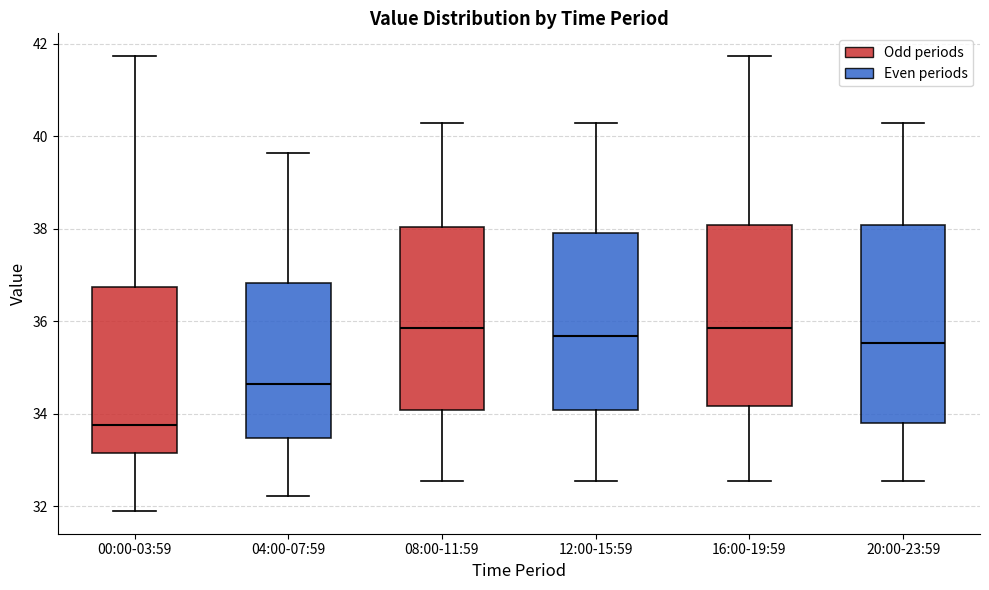

Comparing the boxes themselves (not the whiskers), which one is the tallest?

20:00-23:59